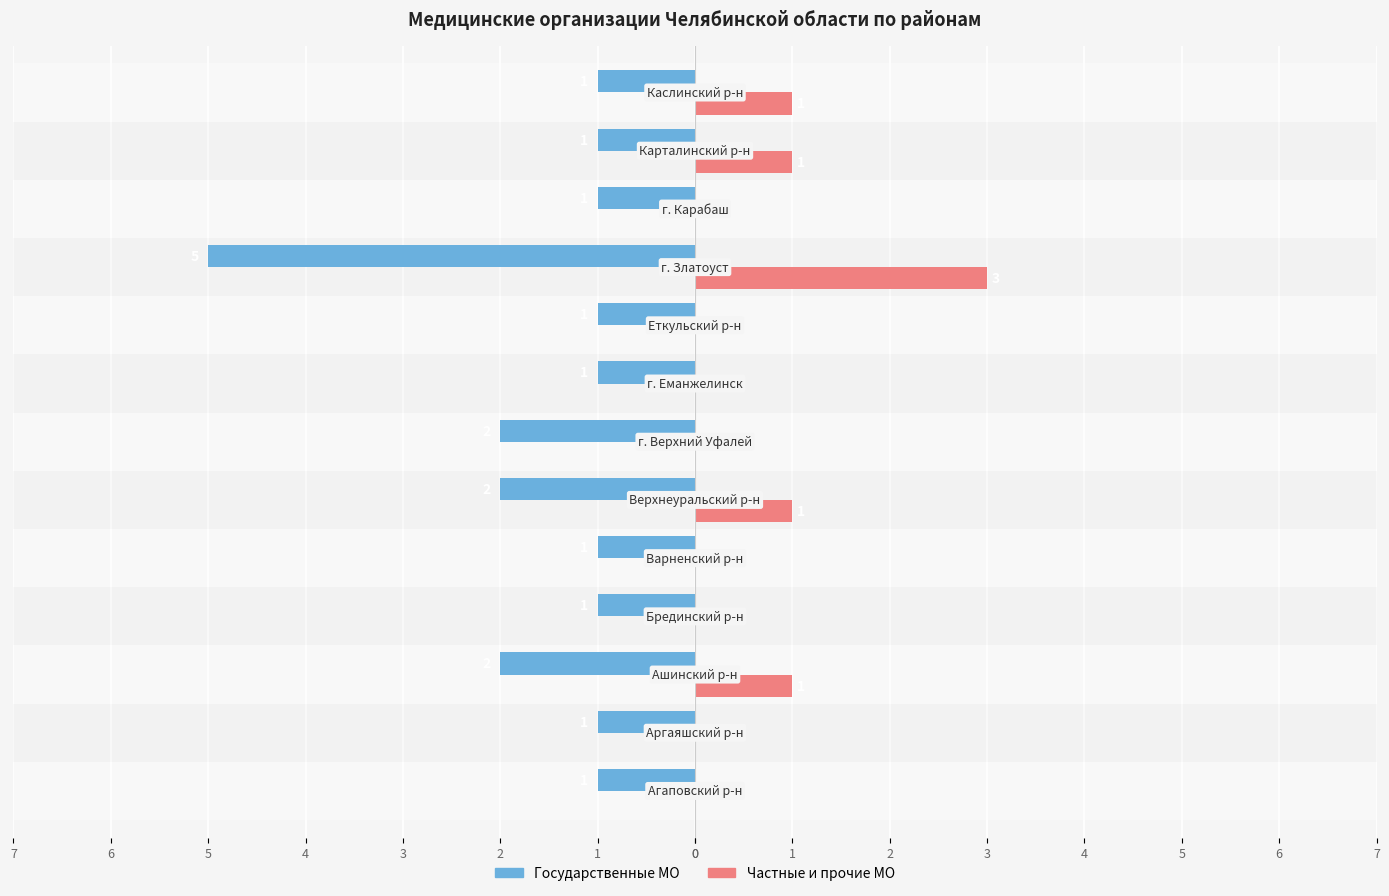

What are all the series names shown in the legend?

Государственные МО, Частные и прочие МО